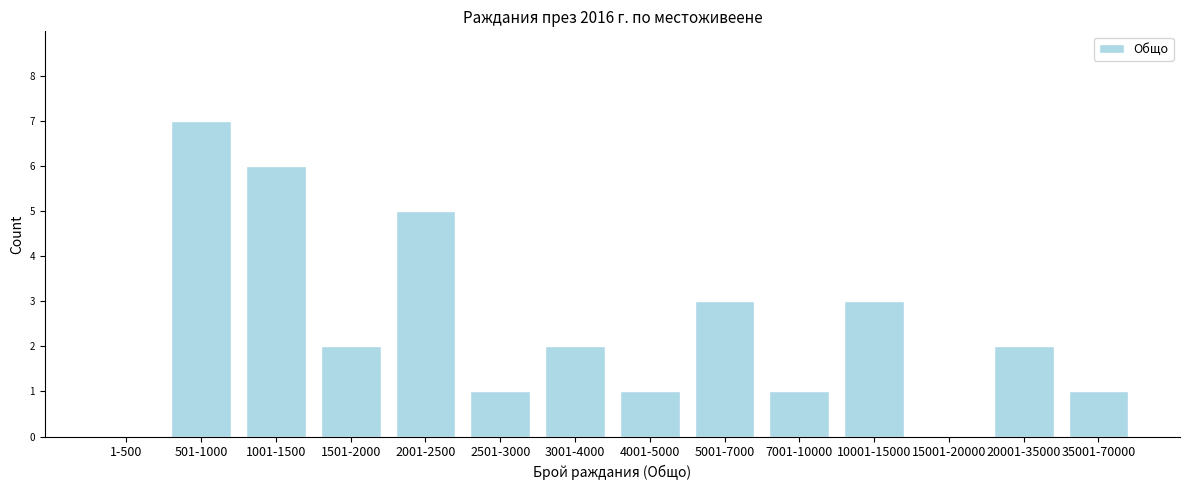

Reading right to left, extract all data points from this chart.

35001-70000=1	20001-35000=2	15001-20000=0	10001-15000=3	7001-10000=1	5001-7000=3	4001-5000=1	3001-4000=2	2501-3000=1	2001-2500=5	1501-2000=2	1001-1500=6	501-1000=7	1-500=0